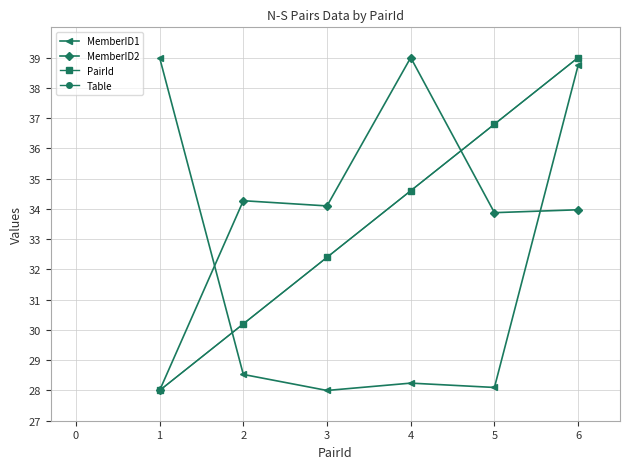

Is this an area chart (filled region under the line)?

No